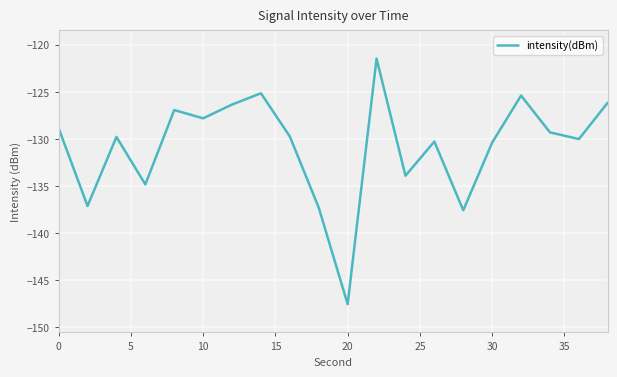

What is the difference between the maximum and minimum values?

26.1